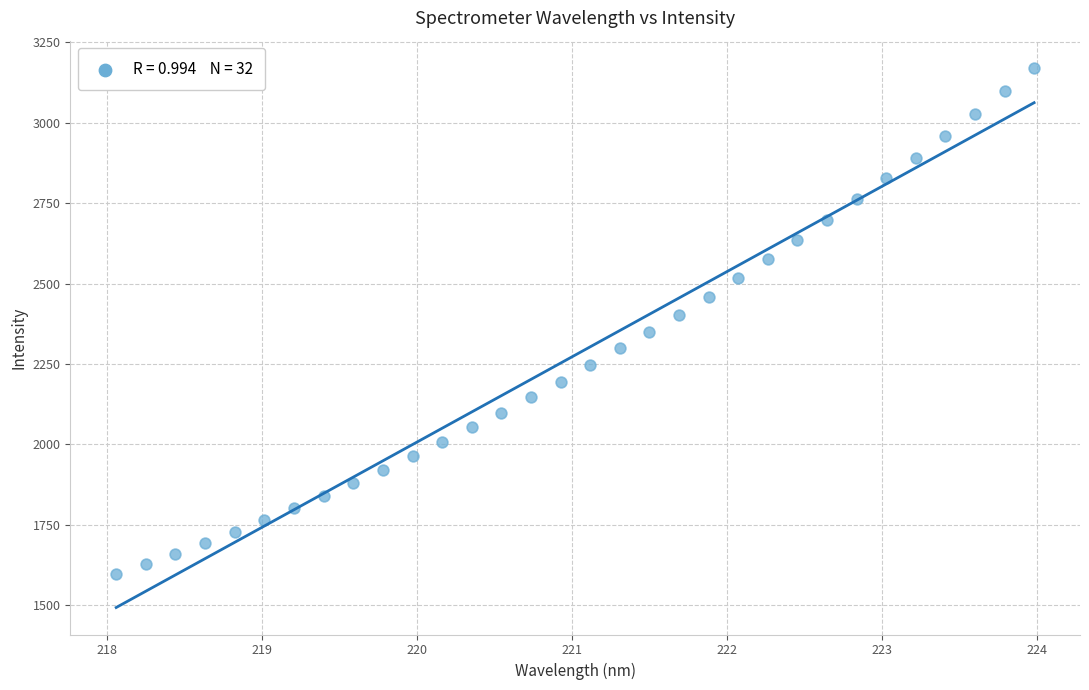

What is the range of Y values (max minus min)?

1574.9